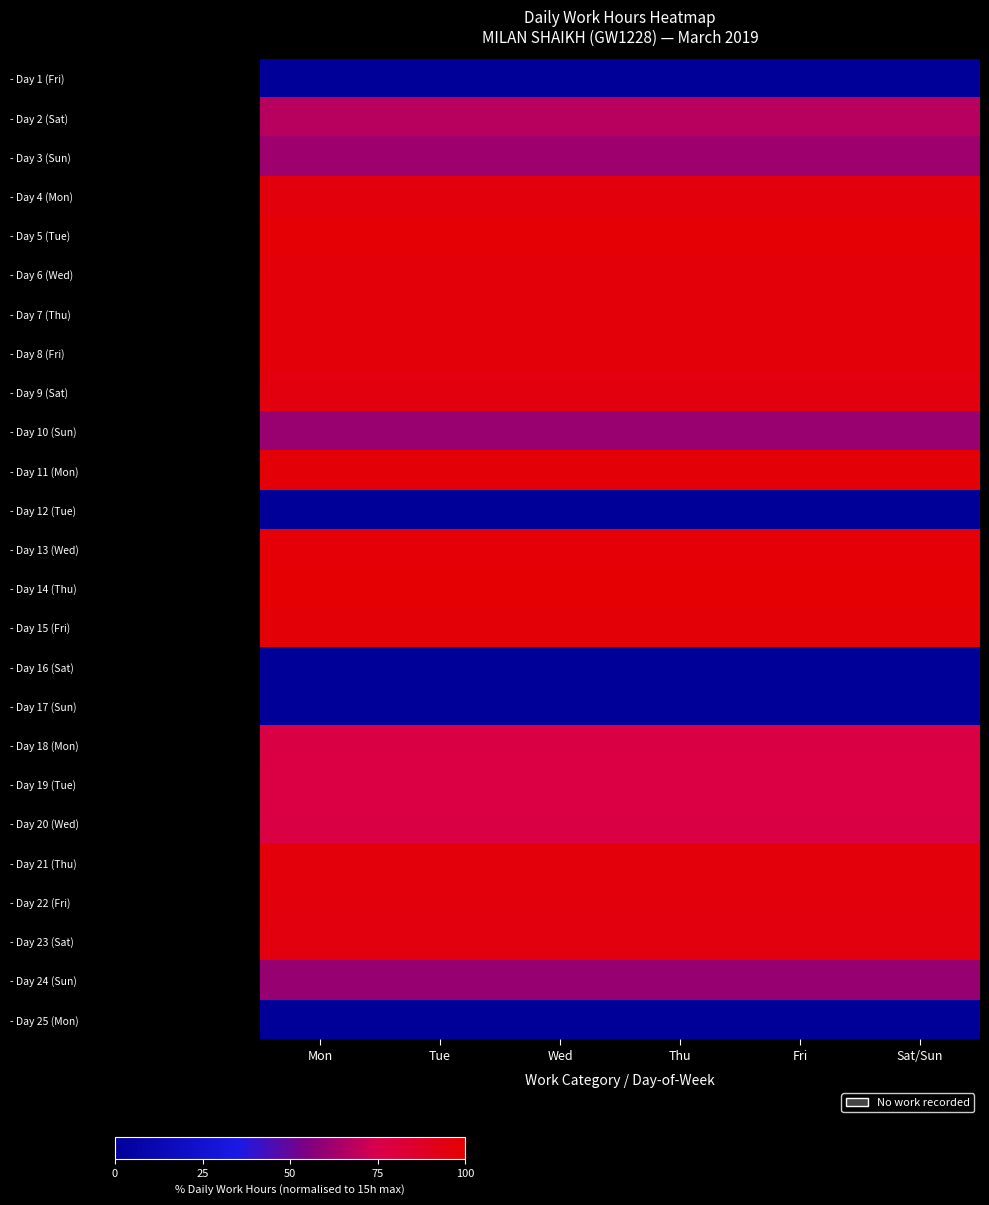

Which label corresponds to the smallest value in the chart?

Mon